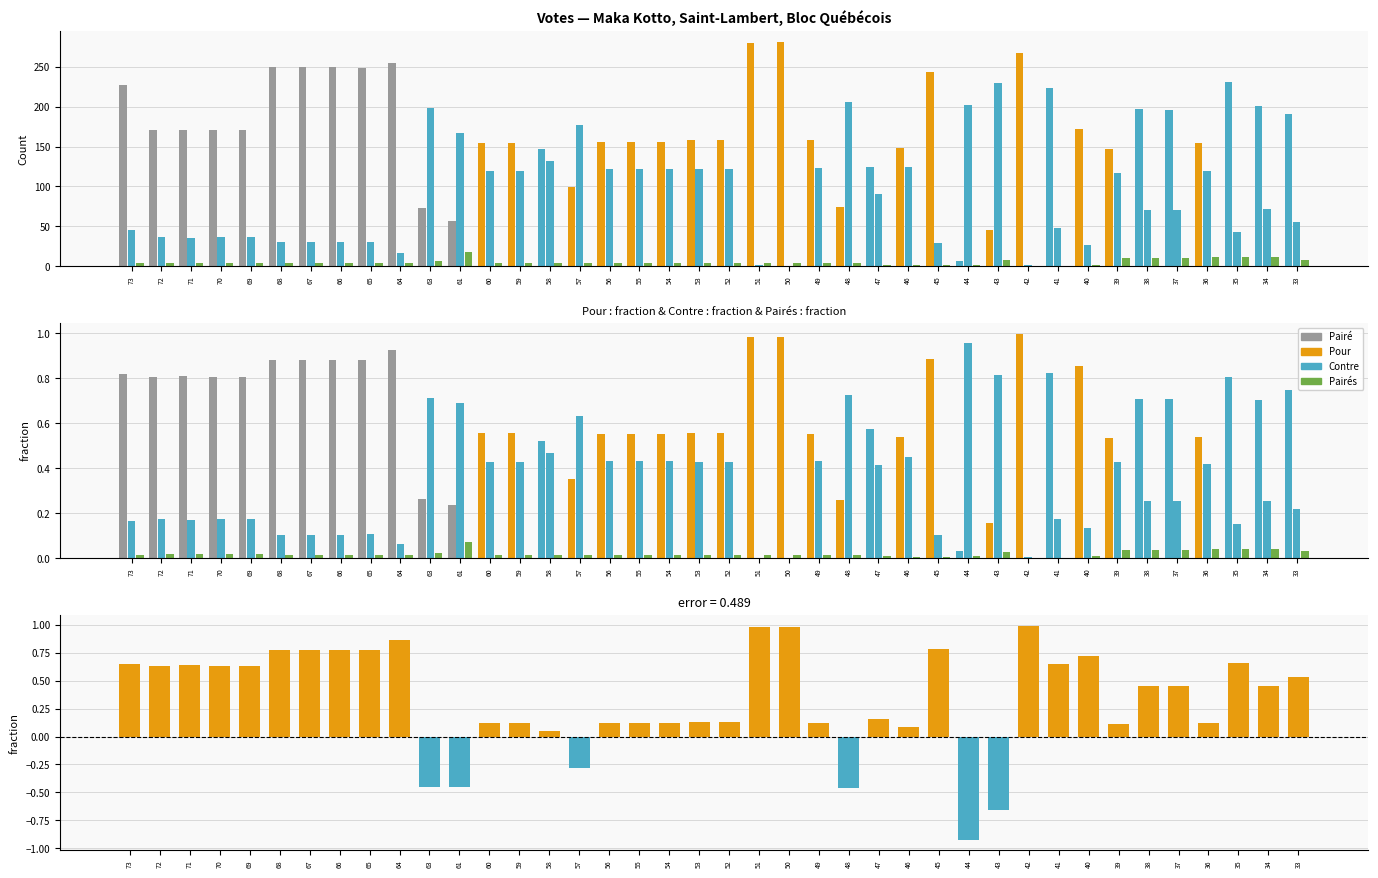

What is the difference between the maximum and minimum values in the Pairés series?

0.1